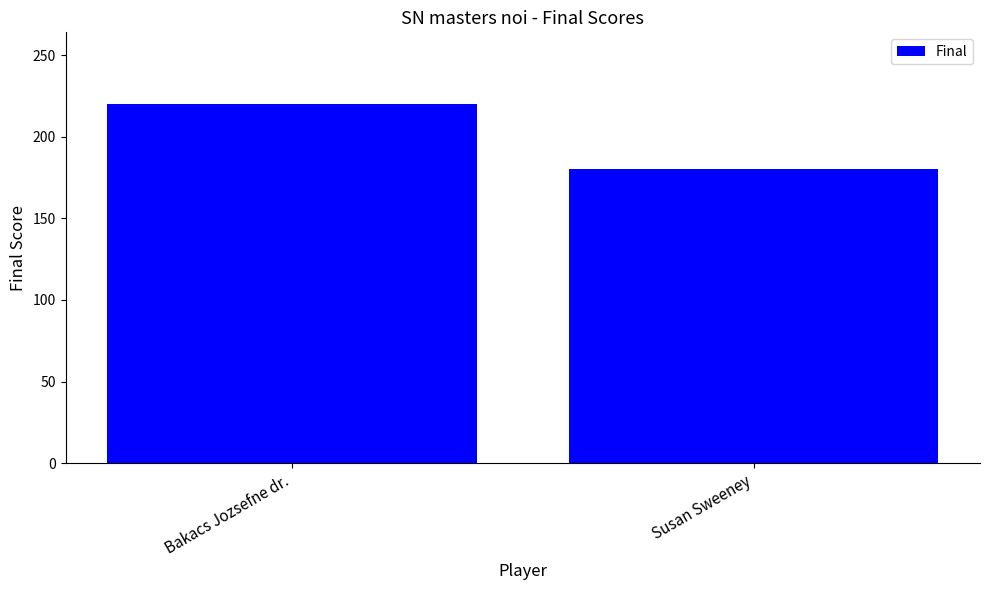

Reading left to right, transcribe all the data shown in this chart.

Bakacs Jozsefne dr.=220	Susan Sweeney=180